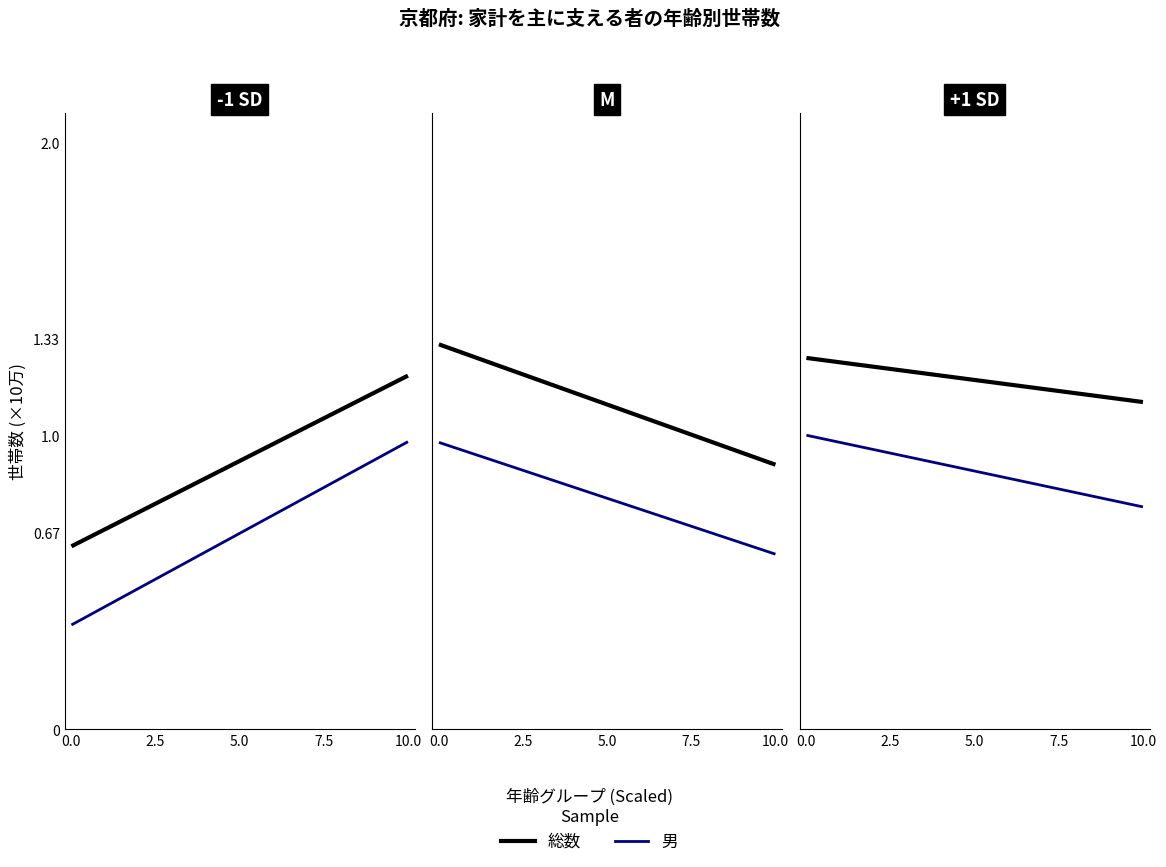

The 男 series shows 1.2 at 5. True or false?

False